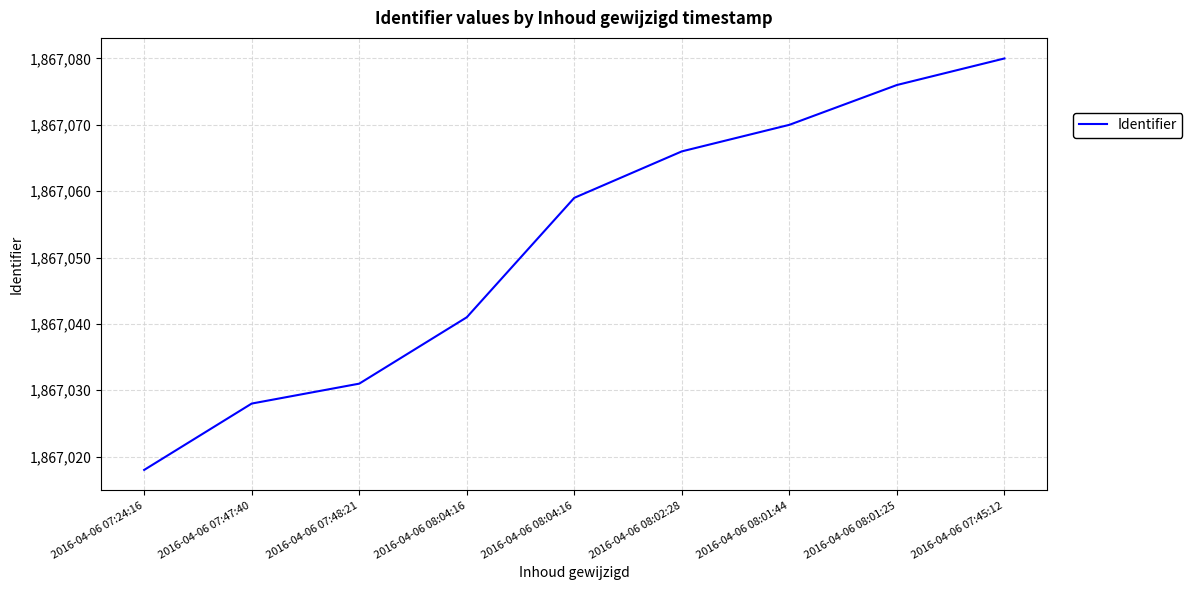

Where is the data nearest to the value 1867049?

2016-04-06 08:04:16